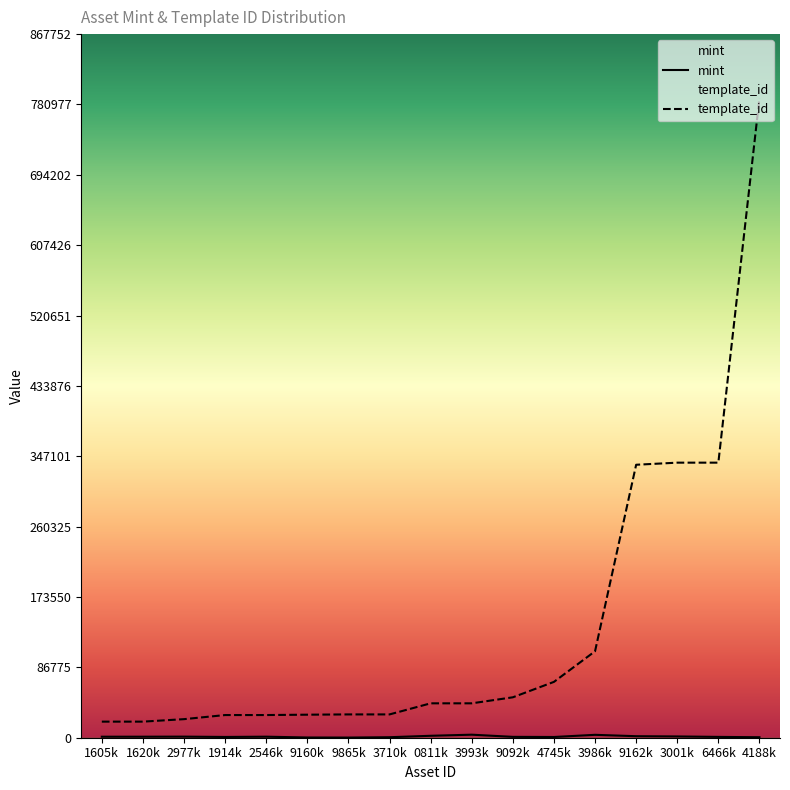

What is the average value of the mint series?

1403